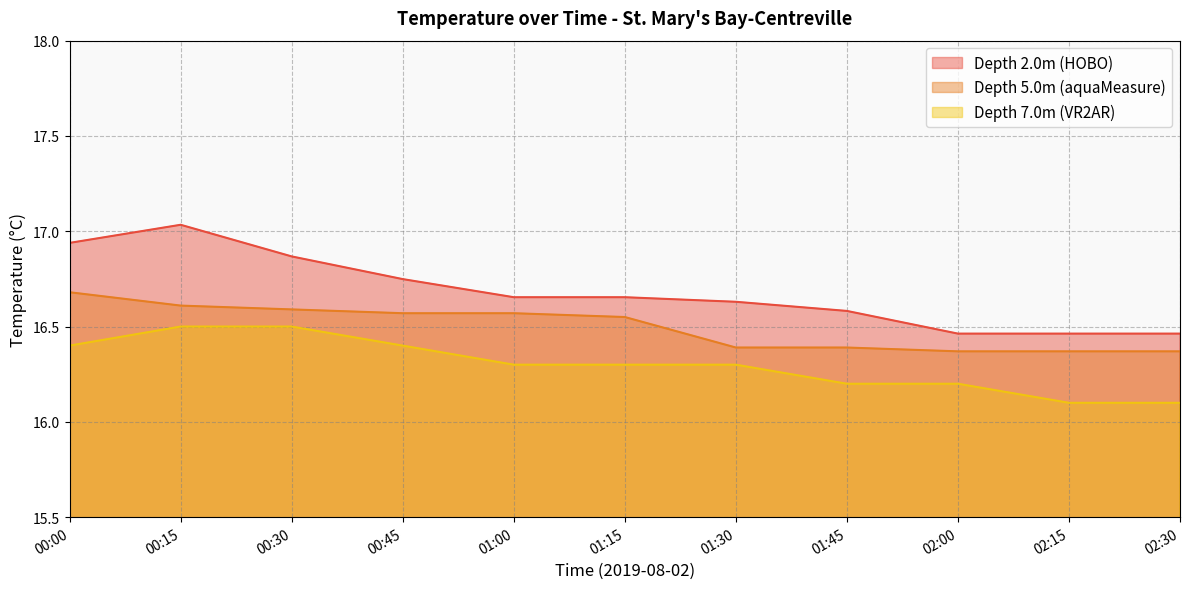

How many Depth 5.0m (aquaMeasure) values are between 16 and 17?

11